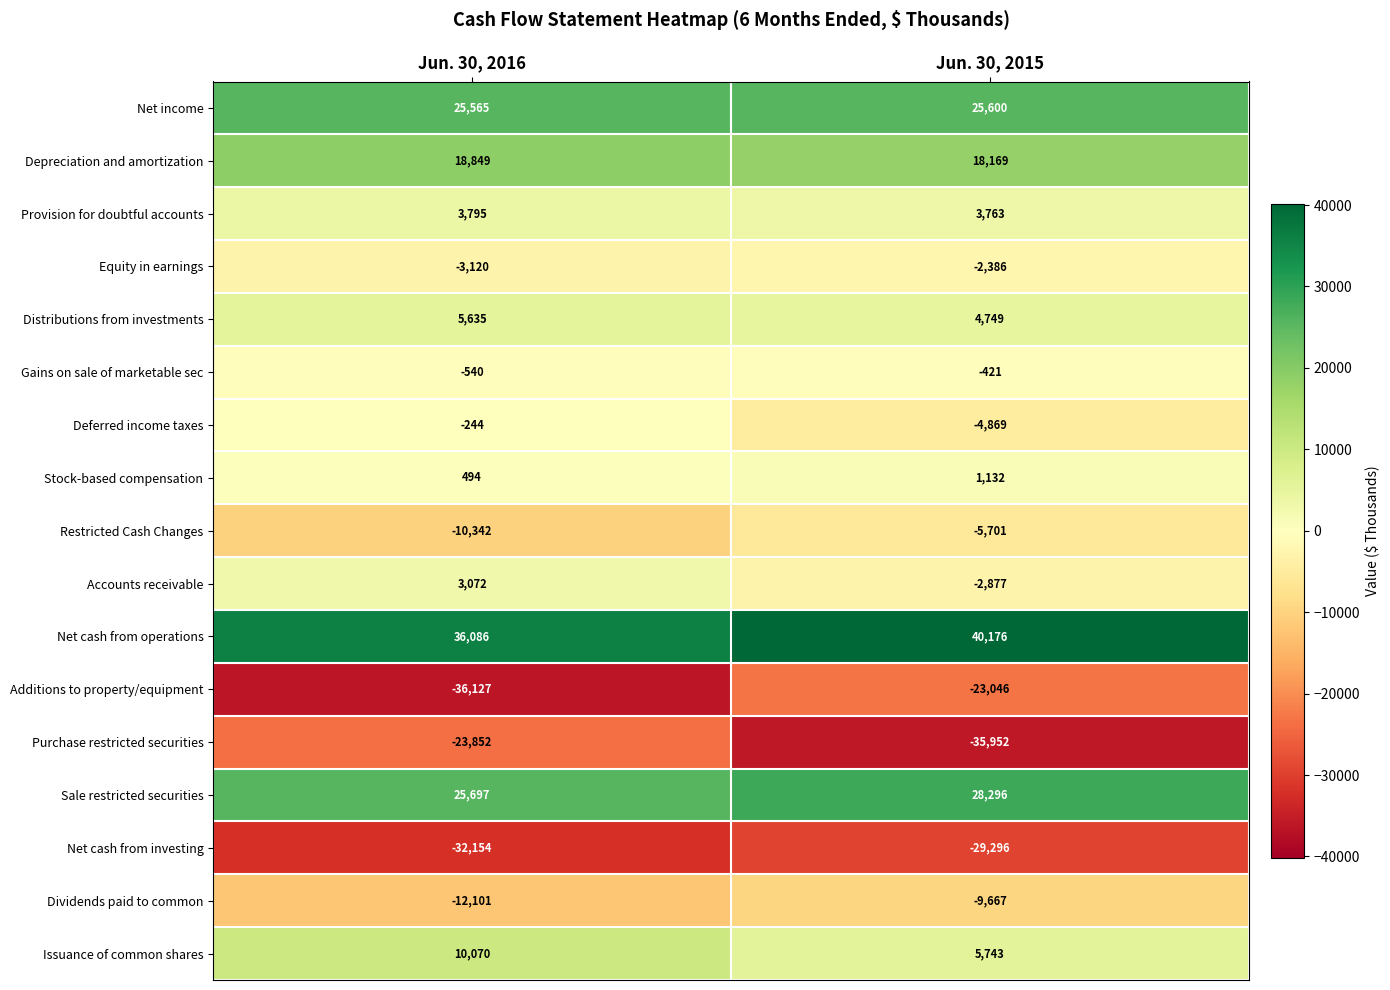

Which series has the largest total across all categories?

Net cash from operations